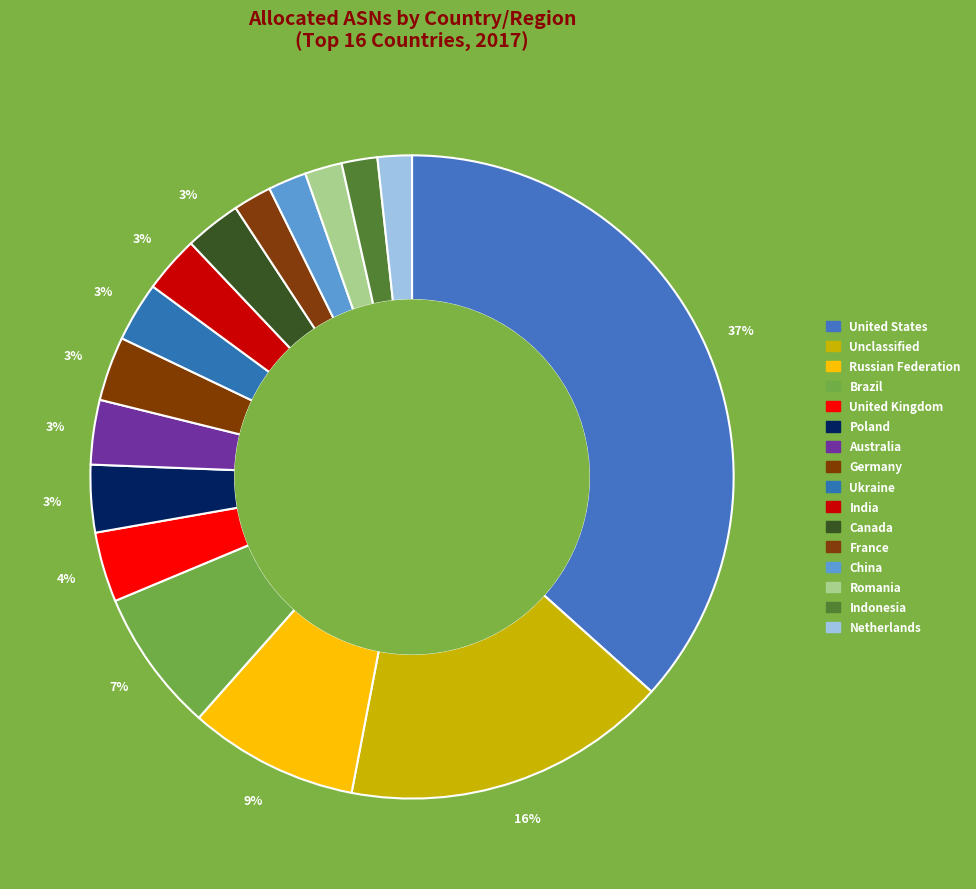

Count the number of slices in the pie.

16